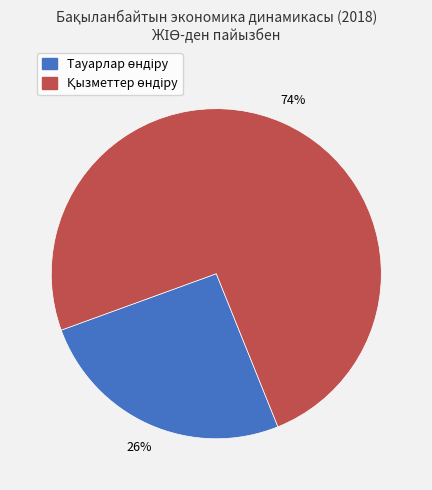

To the nearest percent, what is the average slice percentage?

50%